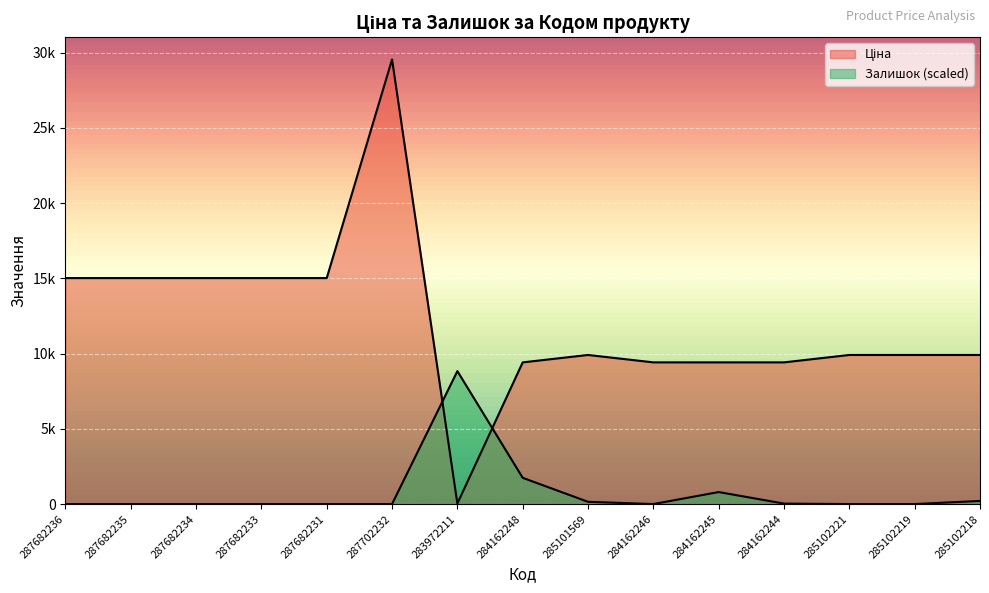

What is the sum of the Залишок values at 284162245 and 287682233?

797.8